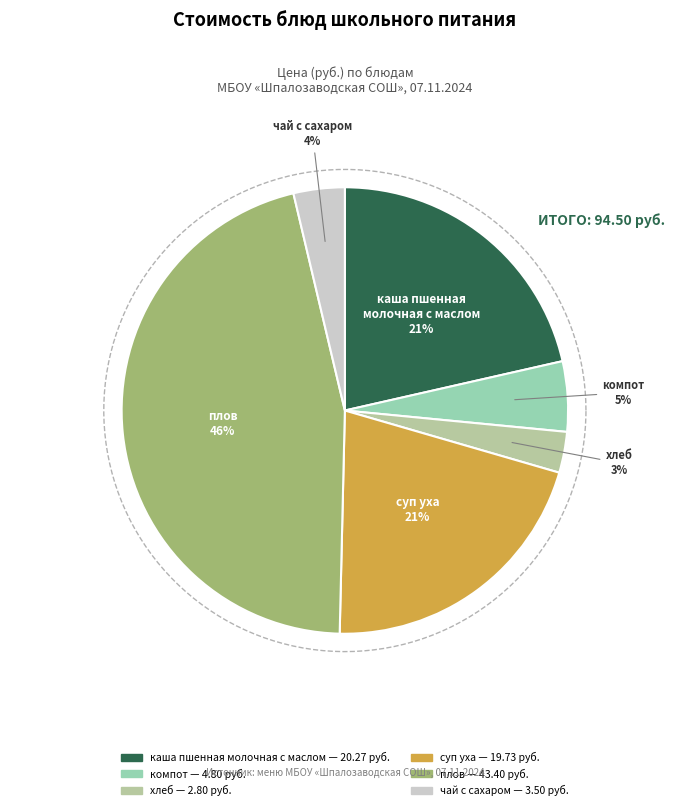

How many segments does this pie chart have?

6